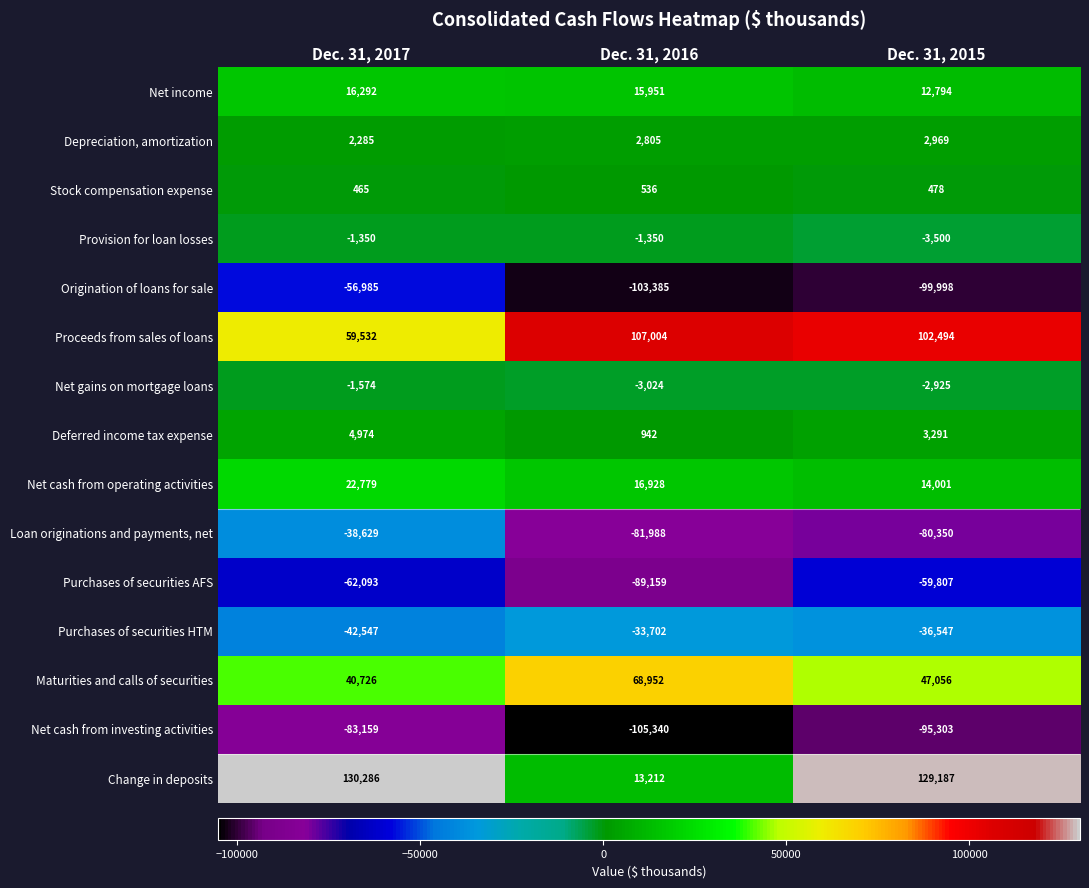

What is the difference between the maximum and minimum values in the Proceeds from sales of loans series?

47472